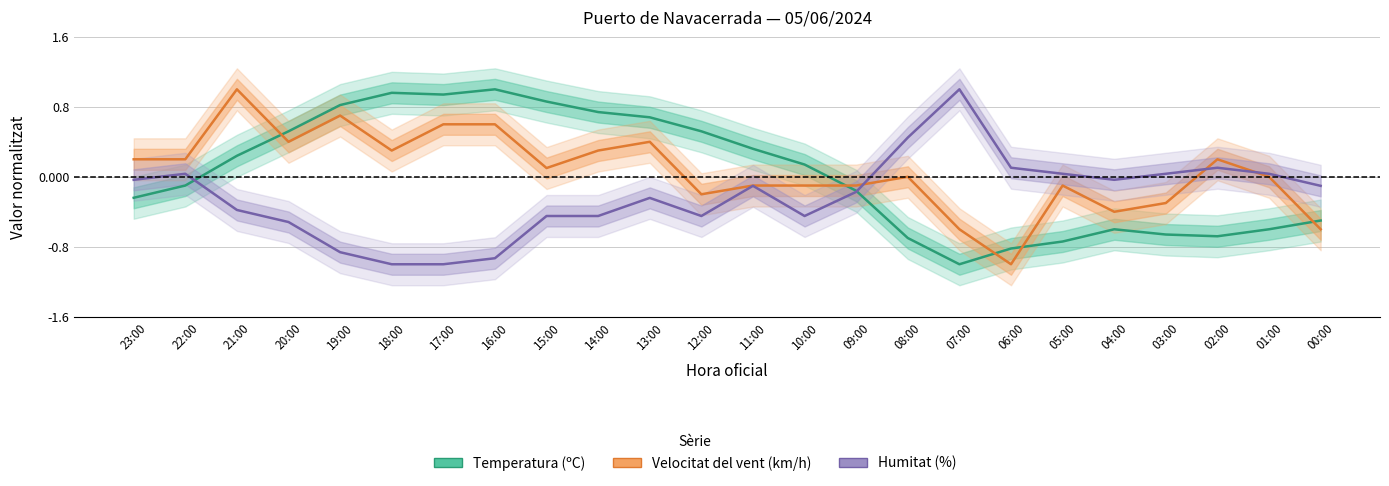

Which category has the highest value in the Velocitat del vent (km/h) series?

21:00